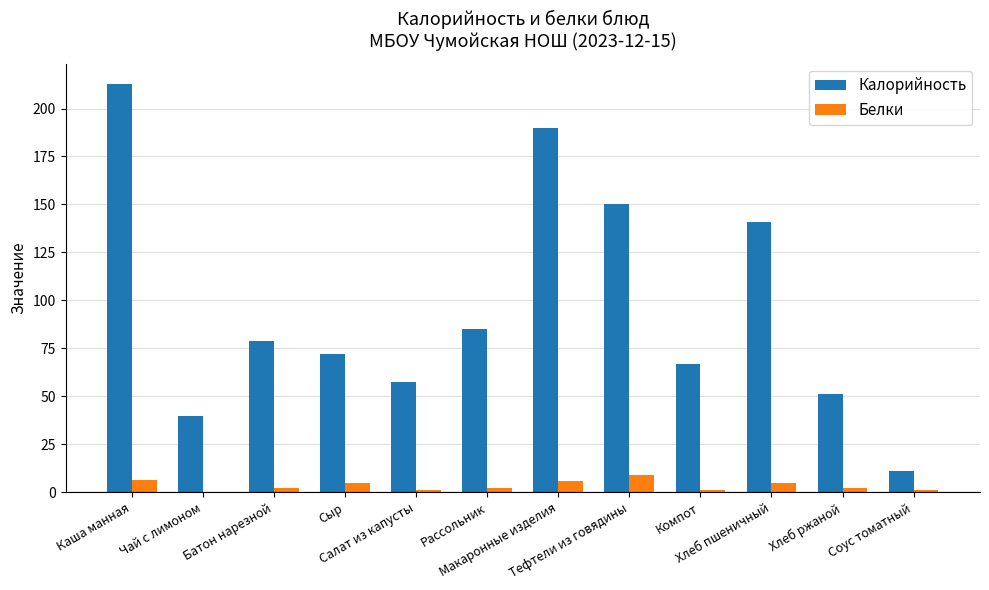

At which label is Калорийность closest to 111?

Рассольник